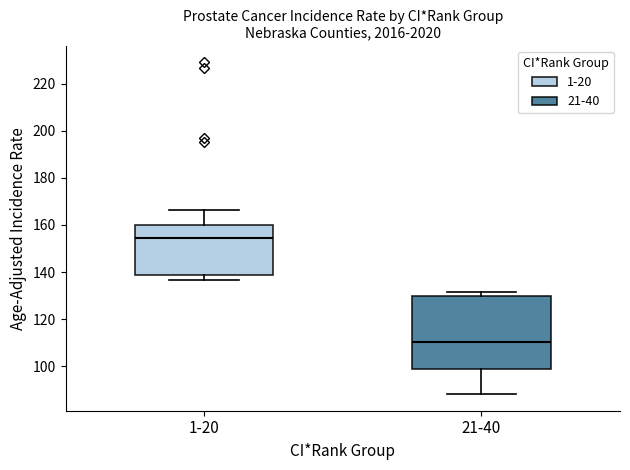

Comparing the boxes themselves (not the whiskers), which one is the tallest?

21-40